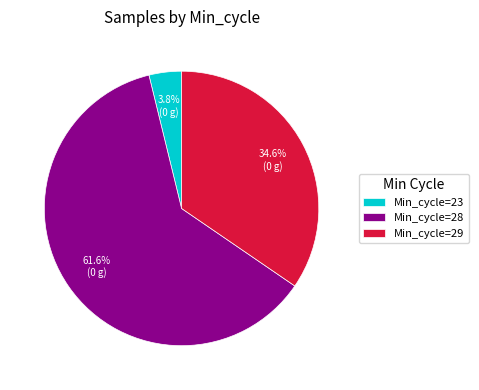

What portion of the pie excludes Min_cycle=28?

38.4%